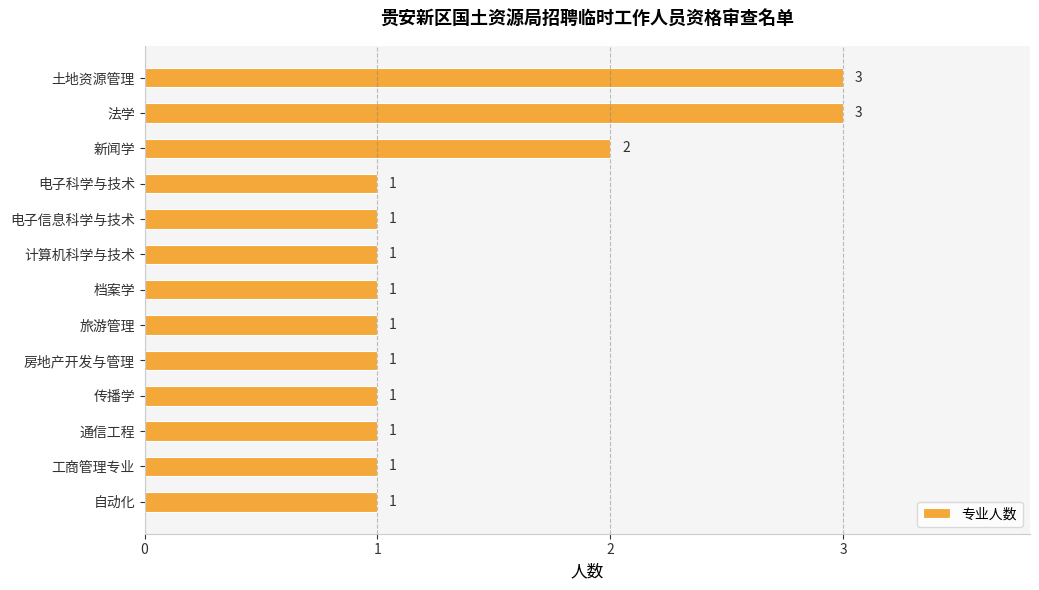

How many bars are there in total?

13